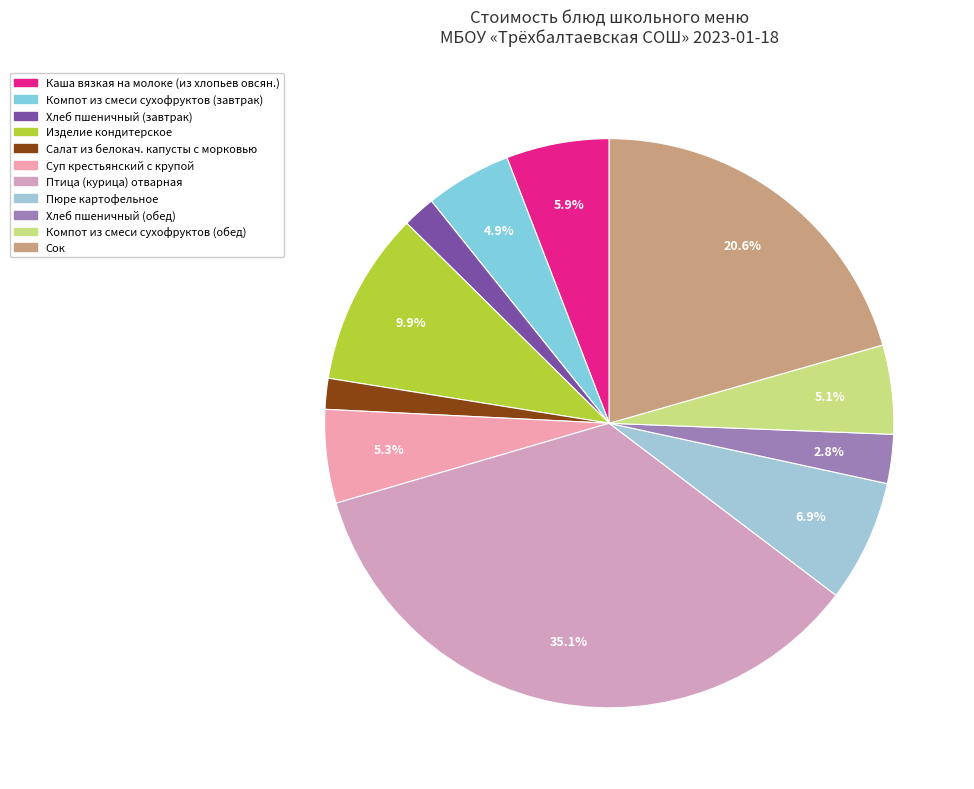

Is it true that Салат из белокач. капусты с морковью is 8% of the pie?

False